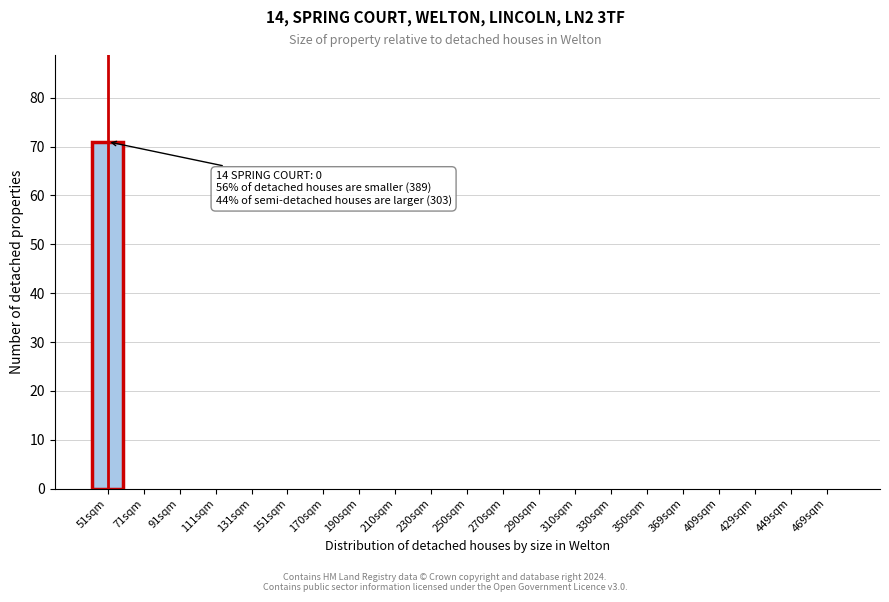

Reading left to right, transcribe all the data shown in this chart.

51sqm=71	71sqm=0	91sqm=0	111sqm=0	131sqm=0	151sqm=0	170sqm=0	190sqm=0	210sqm=0	230sqm=0	250sqm=0	270sqm=0	290sqm=0	310sqm=0	330sqm=0	350sqm=0	369sqm=0	409sqm=0	429sqm=0	449sqm=0	469sqm=0